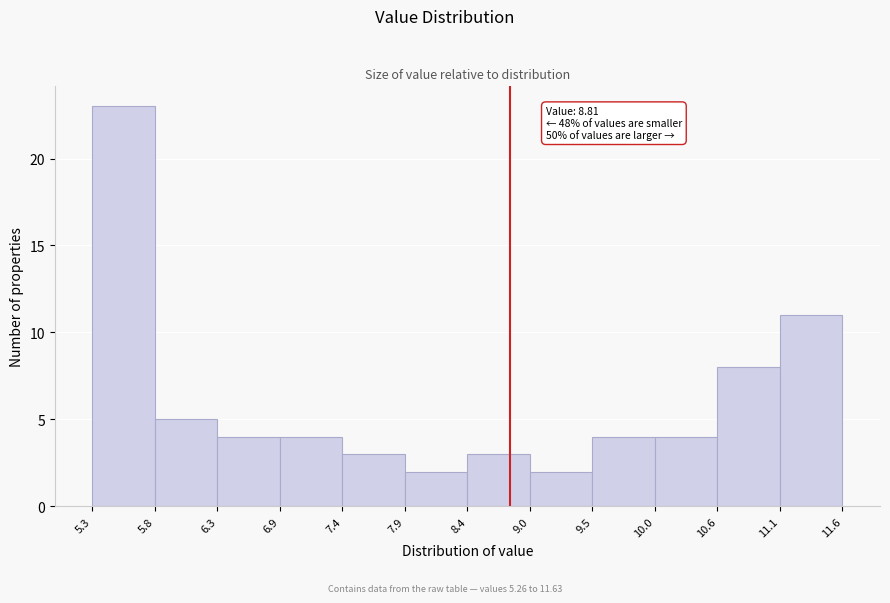

Which range on the x-axis has the tallest bar?

5.3 to 5.8